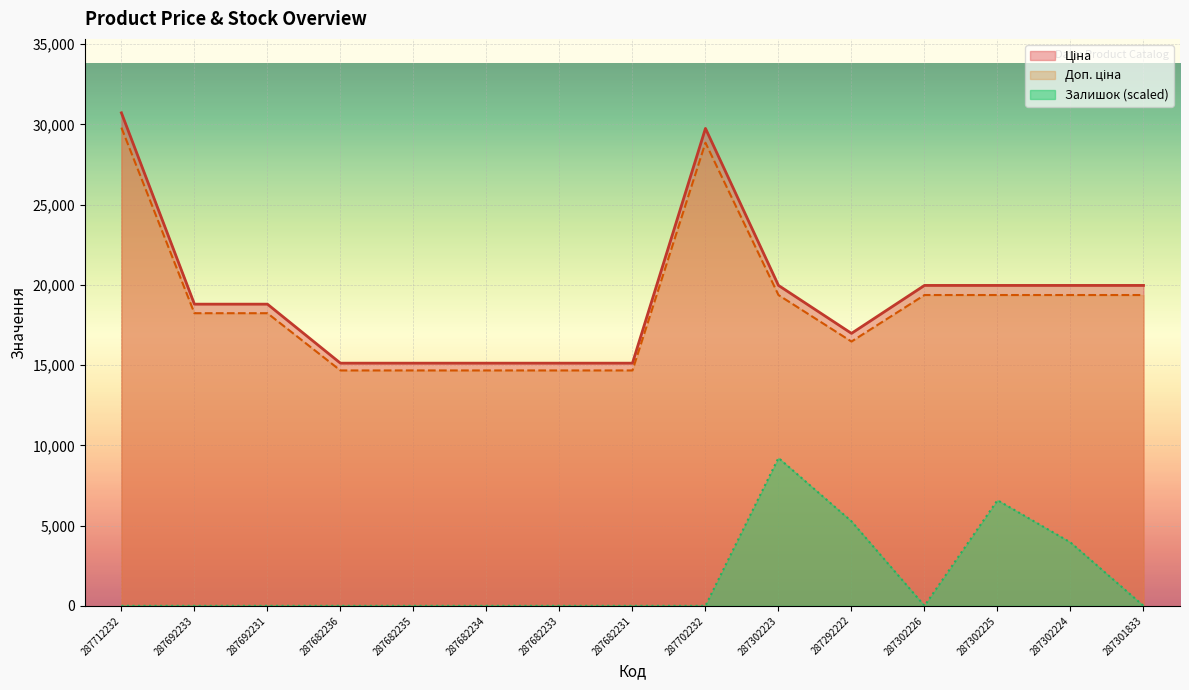

The Ціна series shows 5128.6 at 287682236. True or false?

False